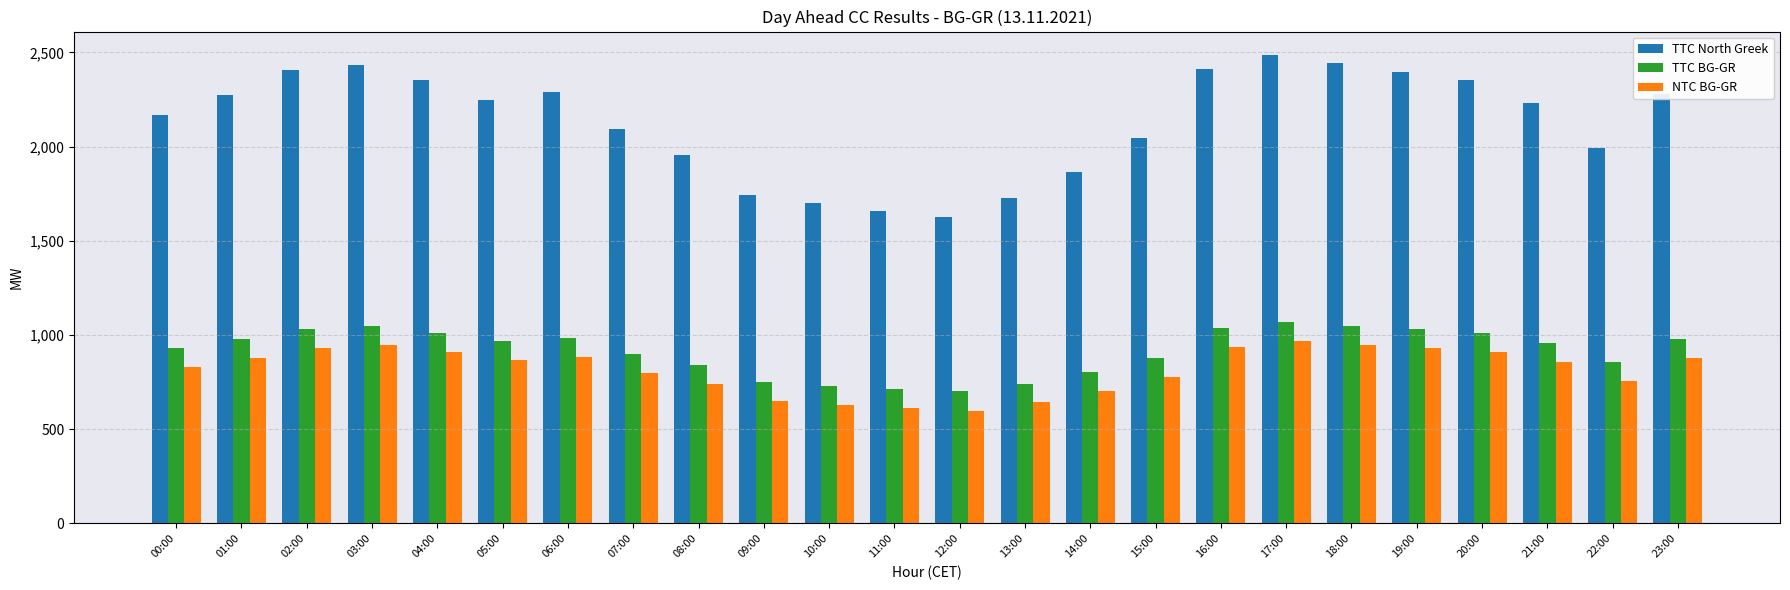

How many data points in NTC BG-GR are less than 865?

12